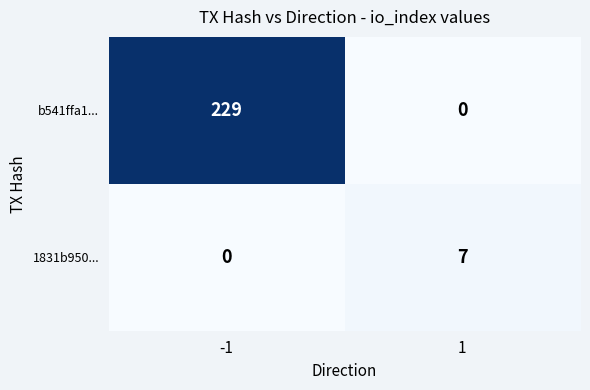

What is the difference between the highest and lowest values at 1?

7